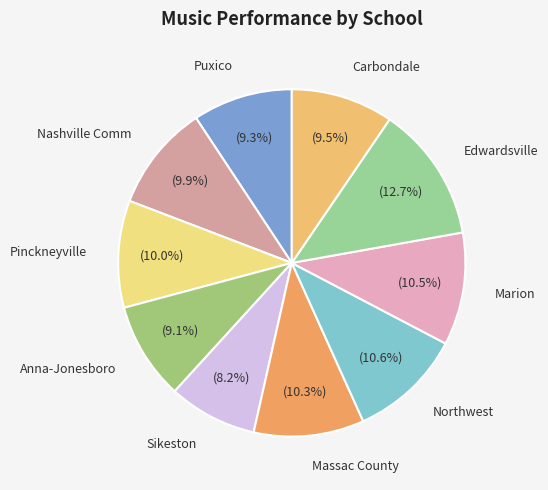

Combined, what portion of the pie is Sikeston and Northwest?

18.8%